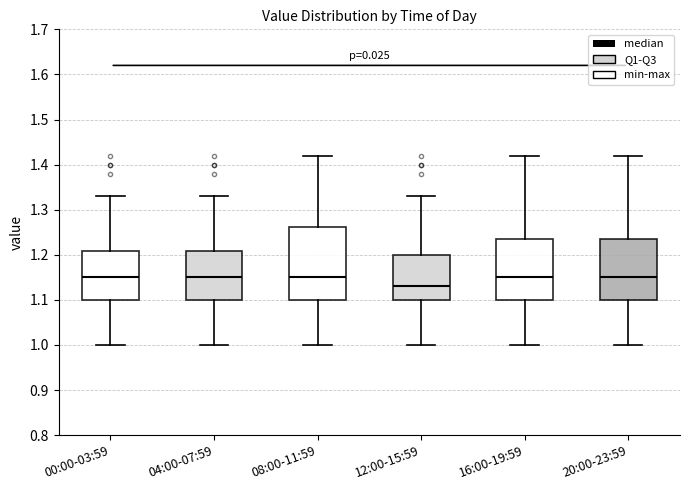

Reading left to right, transcribe this box plot: for each box, give where its median line is, the range the box spans, and where its two whiskers end, as read against the y-axis. The values are not printed on the chart, so give them approximately, as read against the axis.

00:00-03:59: median 1.15, box 1.10 to 1.21, whiskers 1.00 to 1.33
04:00-07:59: median 1.15, box 1.10 to 1.21, whiskers 1.00 to 1.33
08:00-11:59: median 1.15, box 1.10 to 1.26, whiskers 1.00 to 1.42
12:00-15:59: median 1.13, box 1.10 to 1.20, whiskers 1.00 to 1.33
16:00-19:59: median 1.15, box 1.10 to 1.24, whiskers 1.00 to 1.42
20:00-23:59: median 1.15, box 1.10 to 1.24, whiskers 1.00 to 1.42